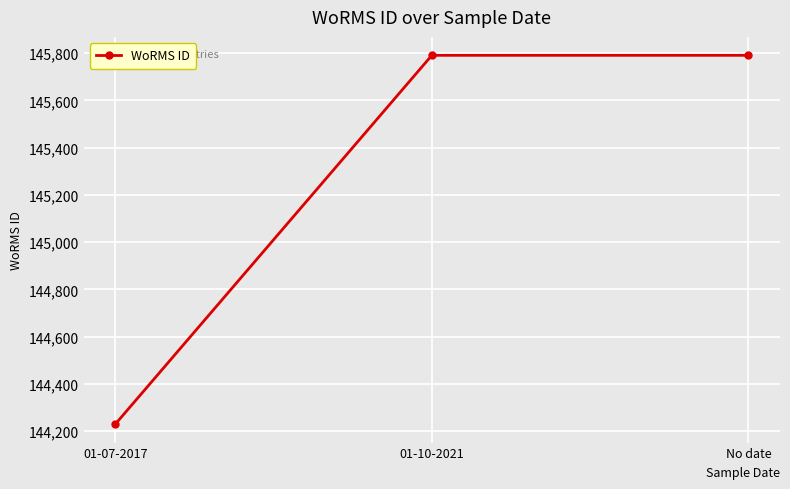

What is the minimum value shown in the chart?

144229